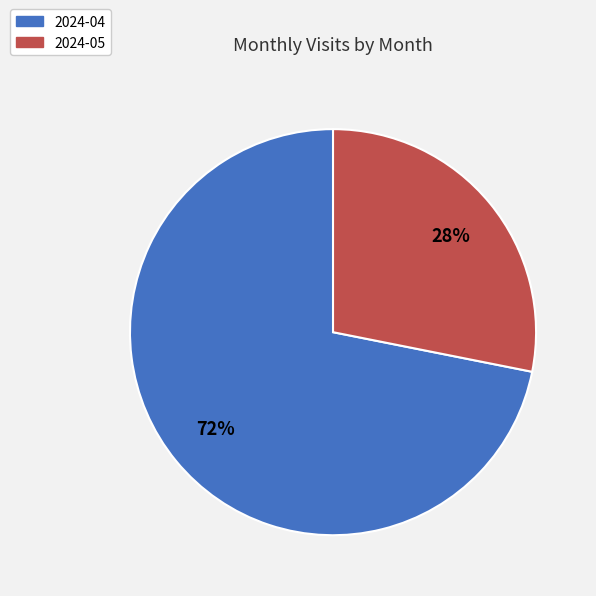

Is it true that 2024-04 is 72% of the pie?

True